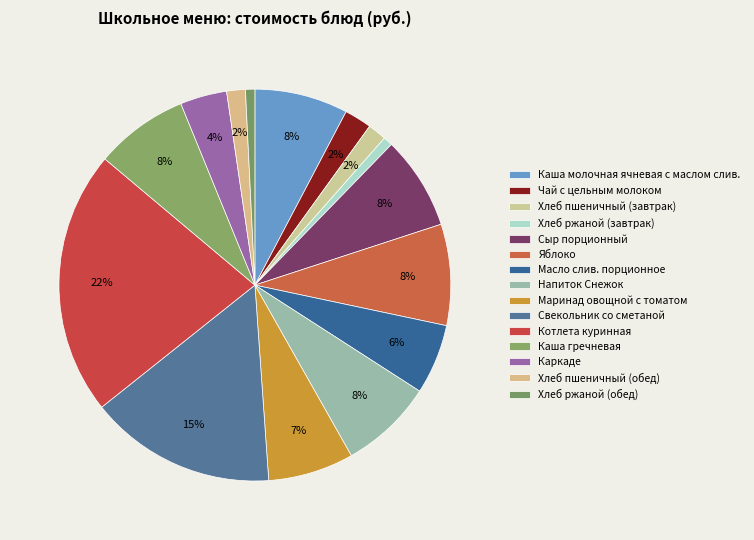

To the nearest percent, what is the average slice percentage?

7%